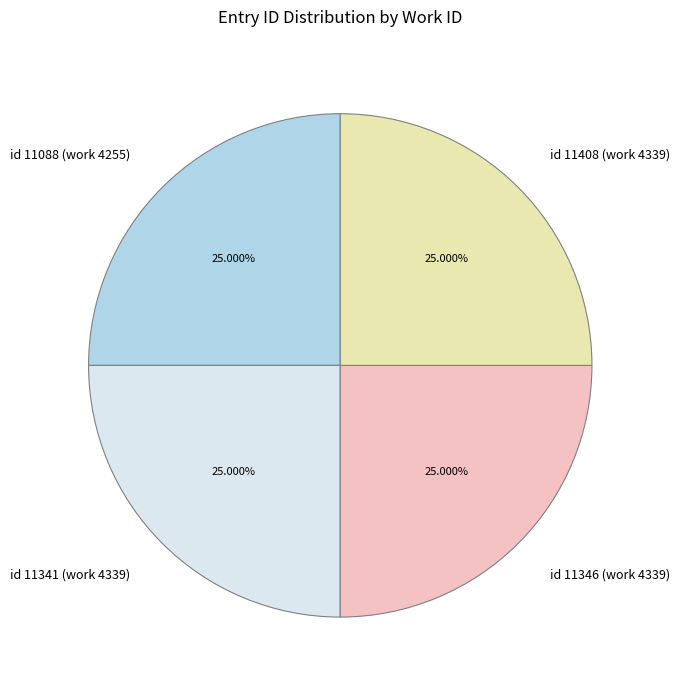

What is the ratio of the value at id 11341 (work 4339) to the value at id 11346 (work 4339)?

1.0